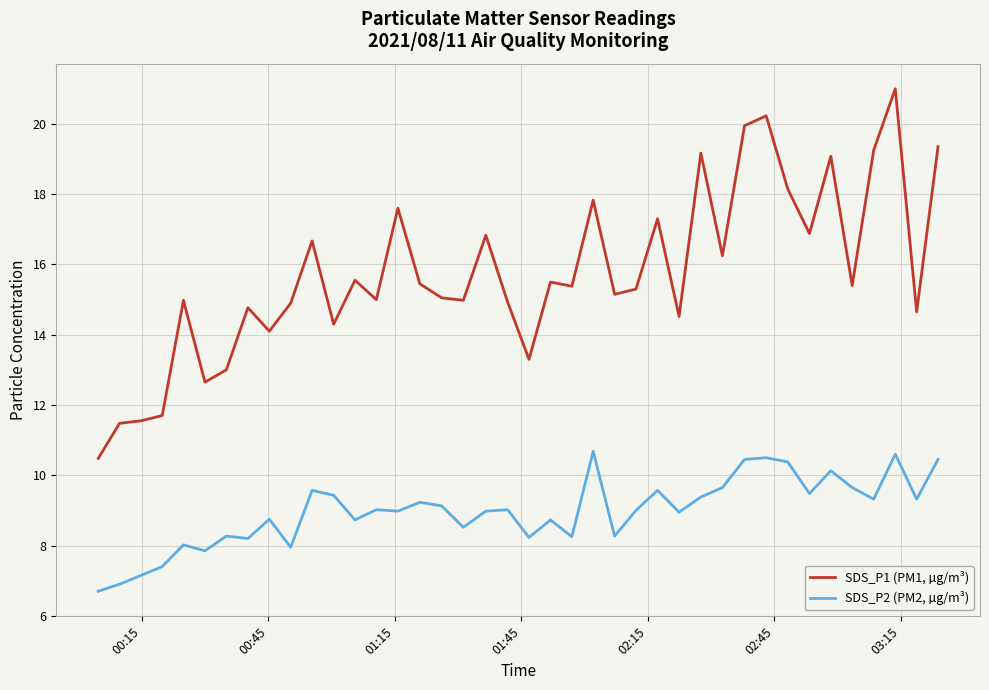

Which series has the largest total across all categories?

SDS_P1 (PM1, µg/m³)